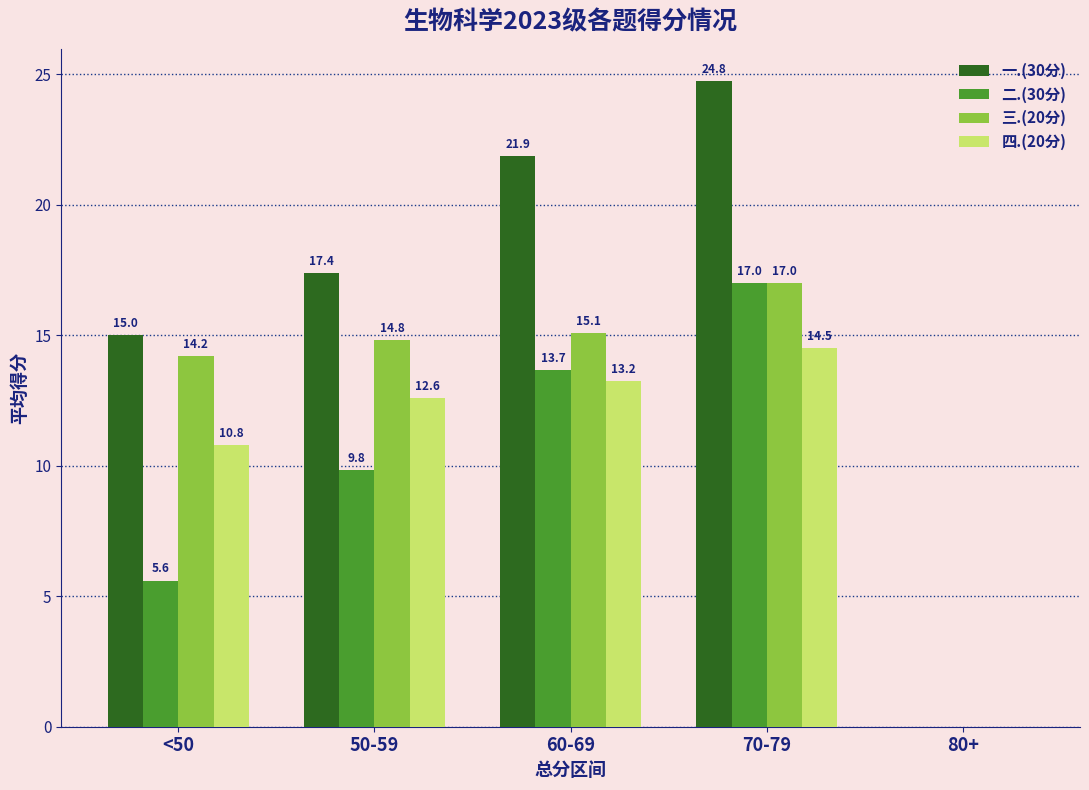

How many values in the 三.(20分) series exceed 14?

4